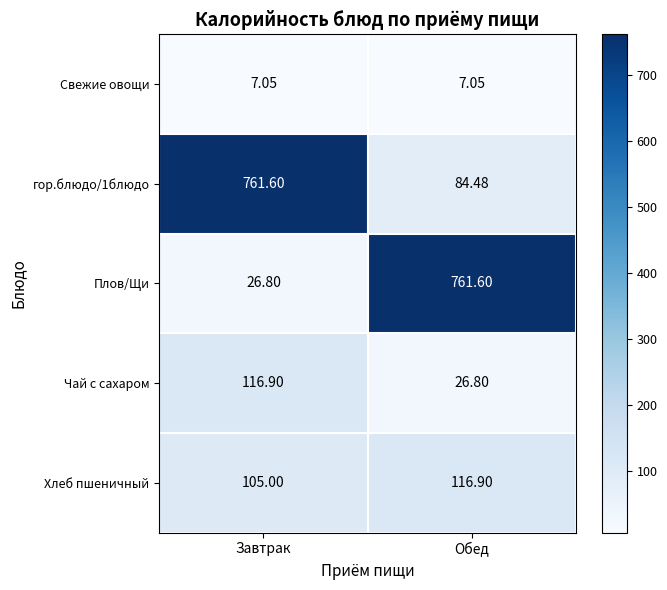

Where does the Плов/Щи series first go above 761?

Обед